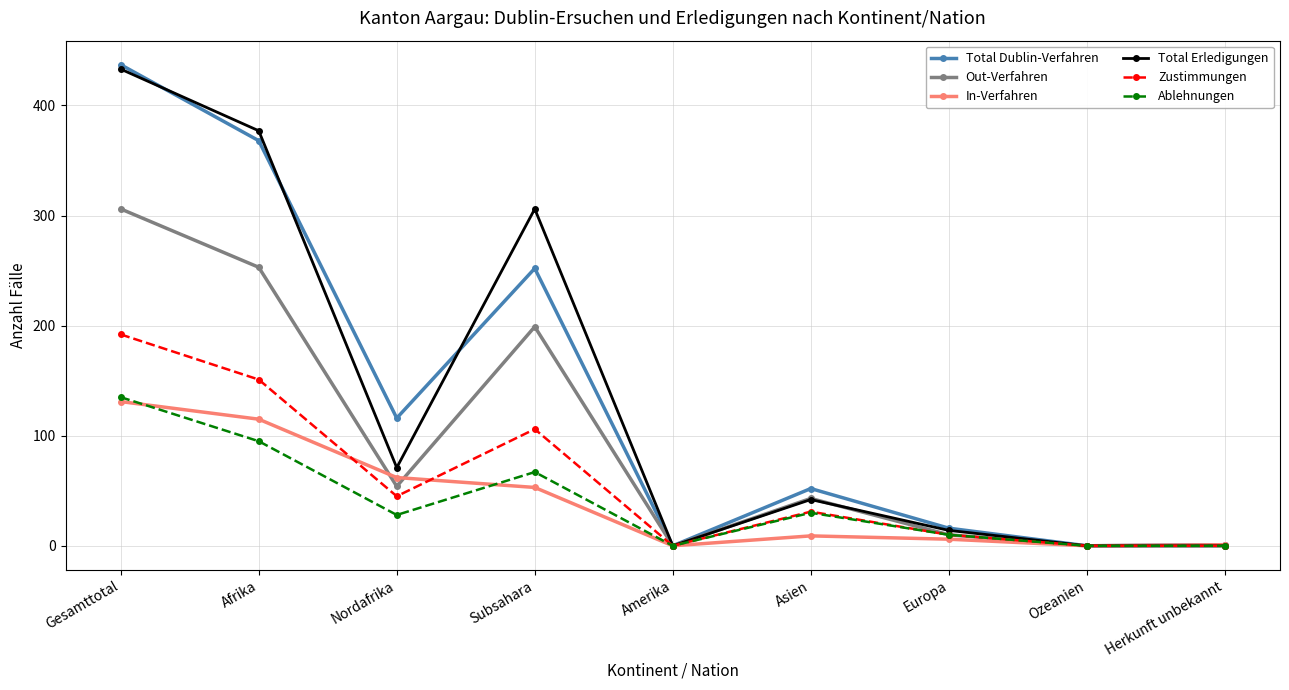

Which series has the widest spread of values?

Total Dublin-Verfahren